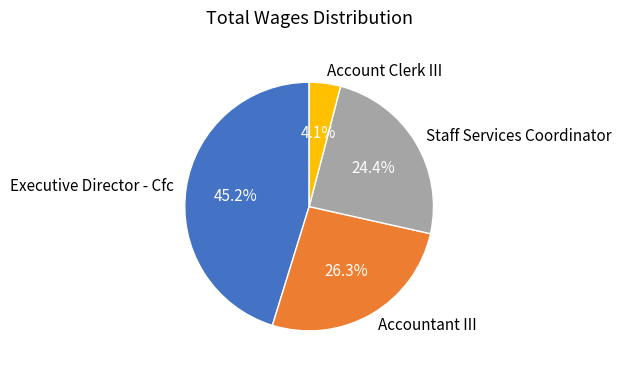

Between Accountant III and Executive Director - Cfc, which is larger?

Executive Director - Cfc